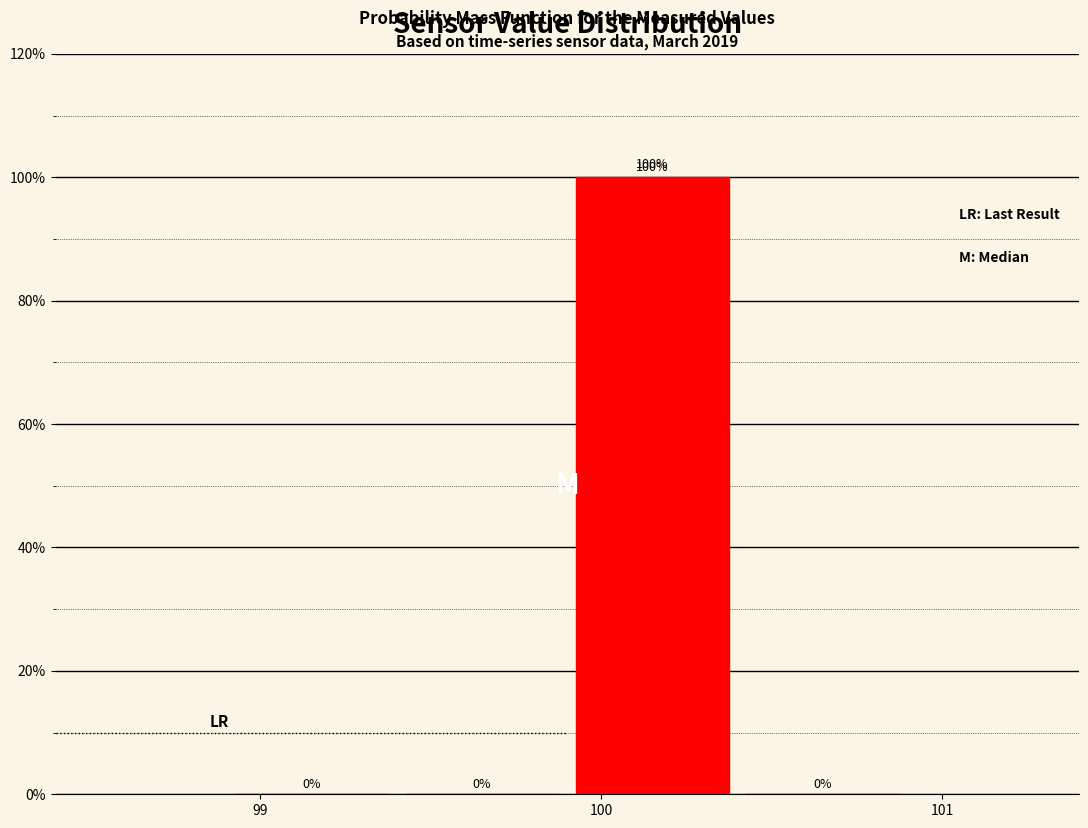

Reading left to right, transcribe this chart: for each bar, give the range it covers on the x-axis and its height.

98.9 to 99.4: 0
99.4 to 99.9: 0
99.9 to 100.4: 100
100.4 to 100.9: 0